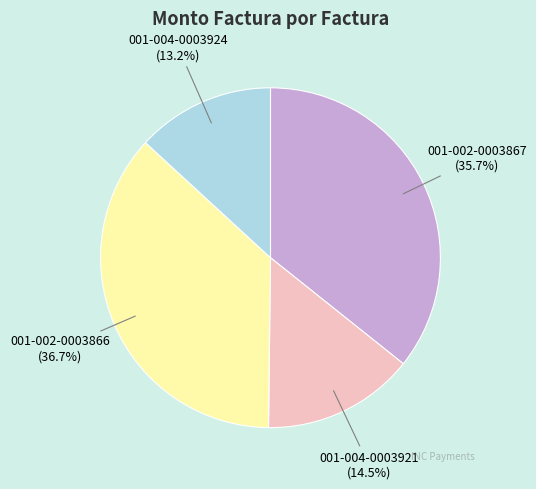

What percentage is the 001-002-0003867 slice, to the nearest percent?

36%